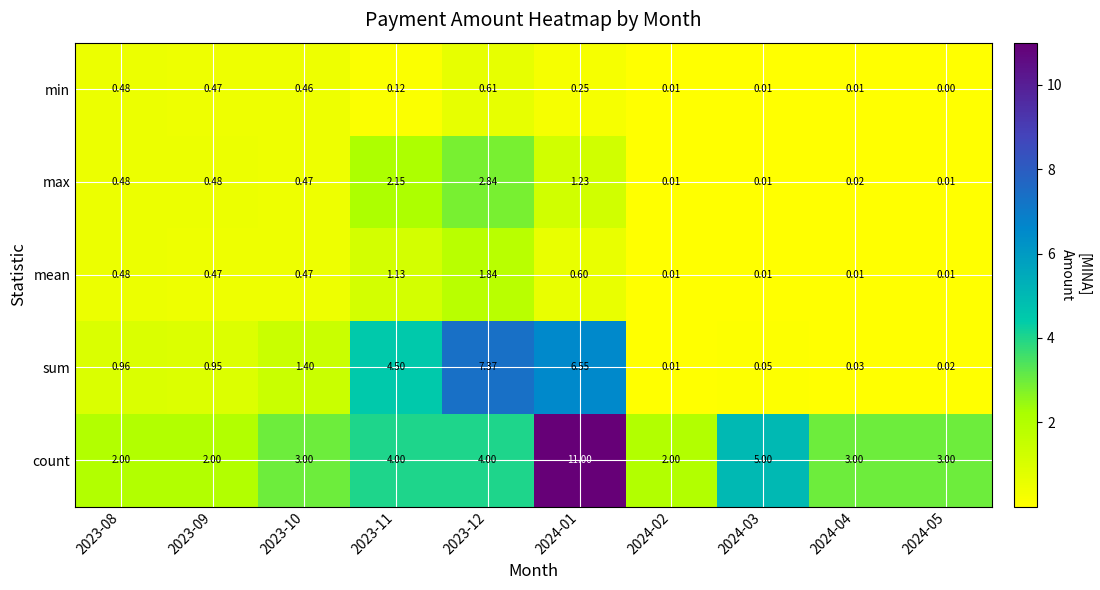

Which series has the largest total across all categories?

count